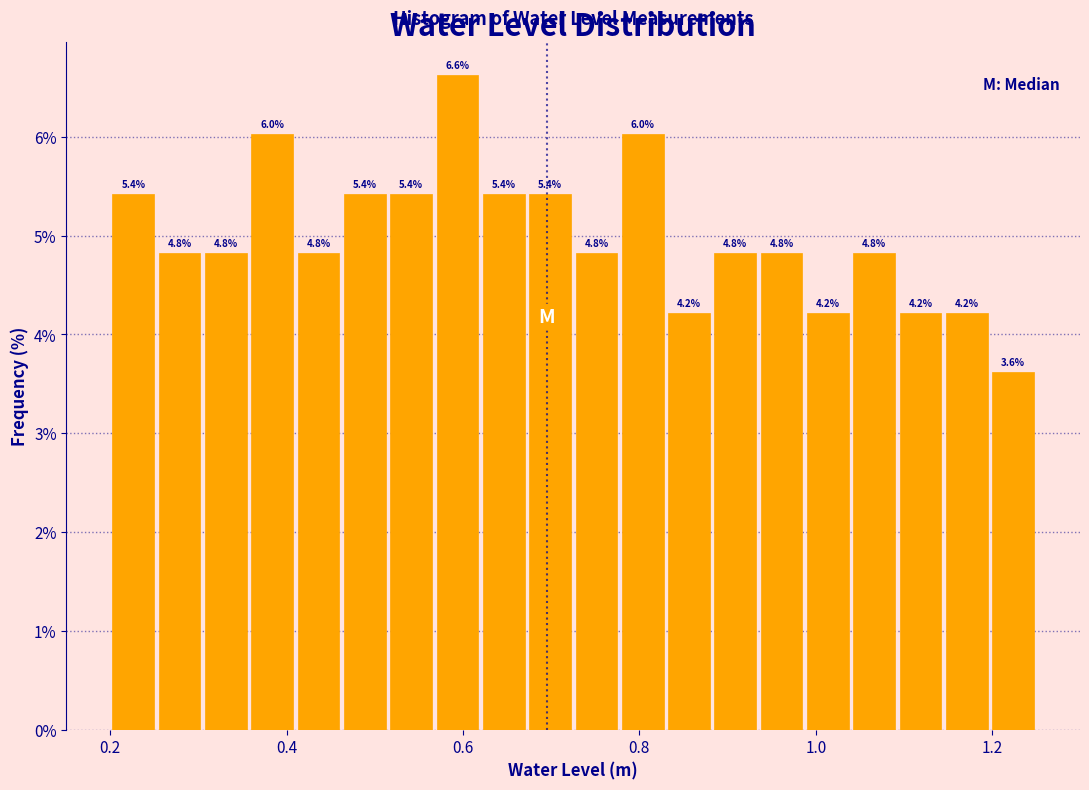

Around what value on the x-axis is the tallest bar? Give the approximate position of its centre, as read against the axis.

0.60